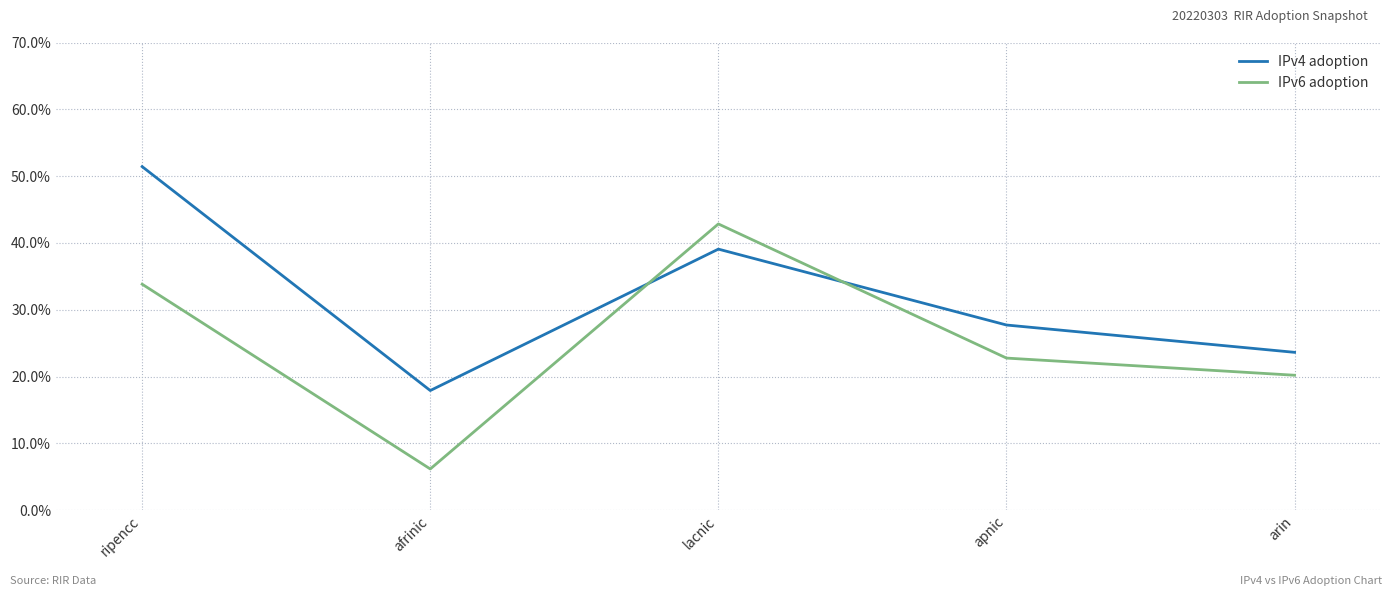

Reading left to right, transcribe all the data shown in this chart.

IPv4 adoption: 0.5	0.2	0.4	0.3	0.2
IPv6 adoption: 0.3	0.1	0.4	0.2	0.2